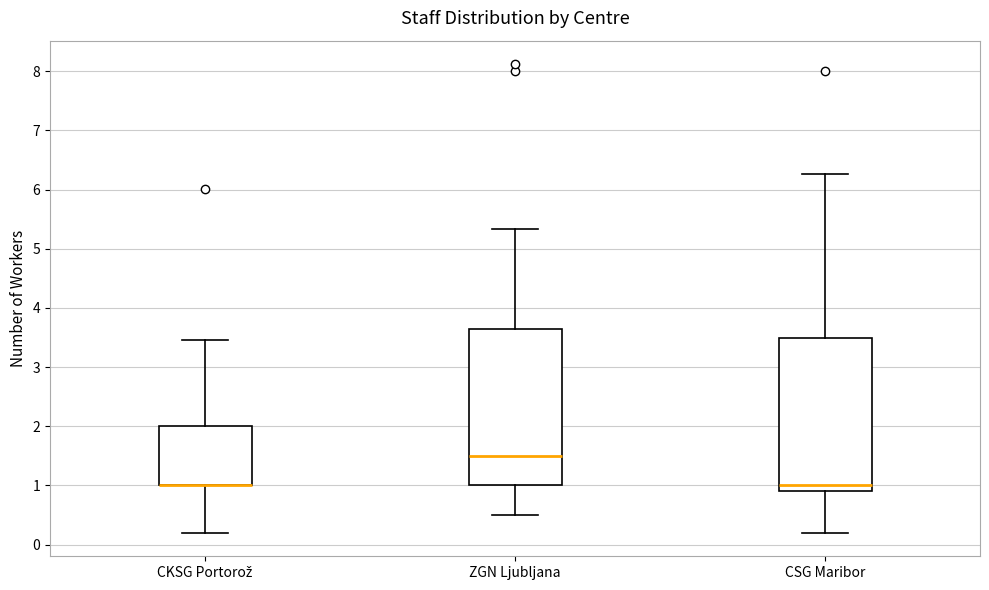

Where does the median line of the box for ZGN Ljubljana sit on the y-axis? The values are not printed on the chart, so give them approximately, as read against the axis.

1.5